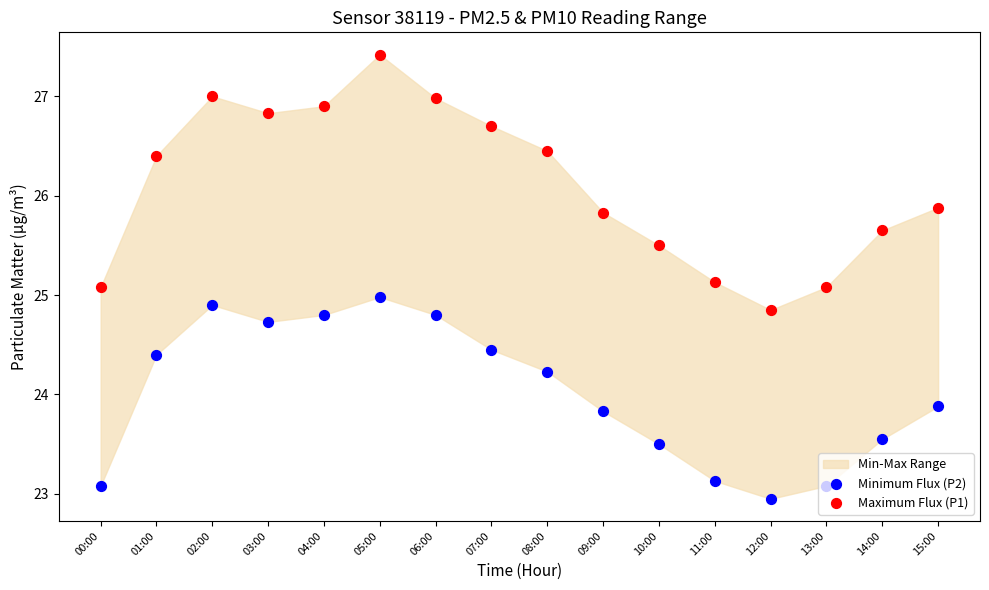

Which series has the widest spread of Y values?

Maximum Flux (P1)